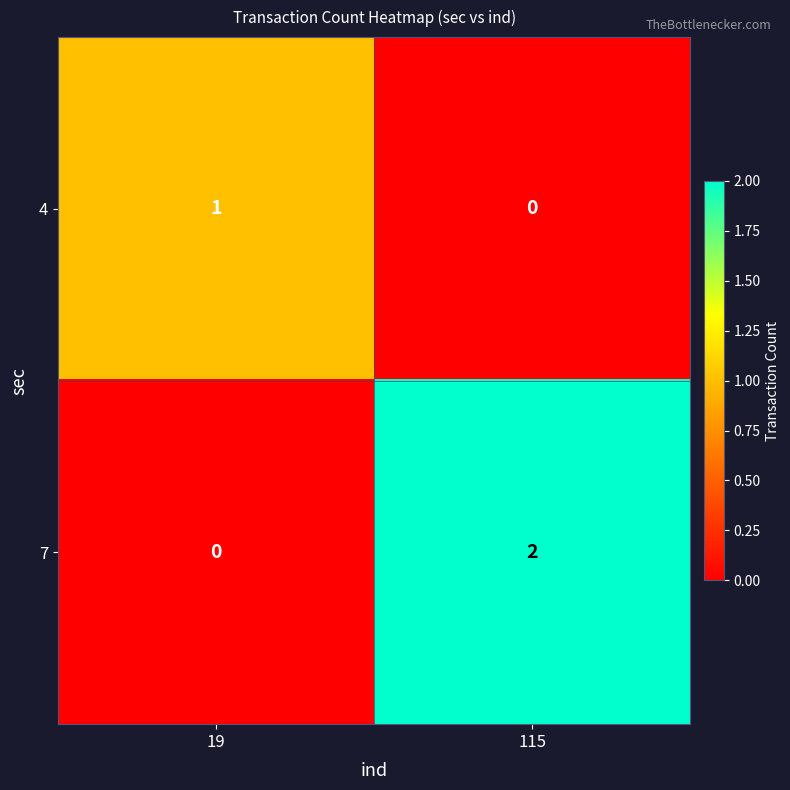

What is the spread (max minus min) of values at 115?

2